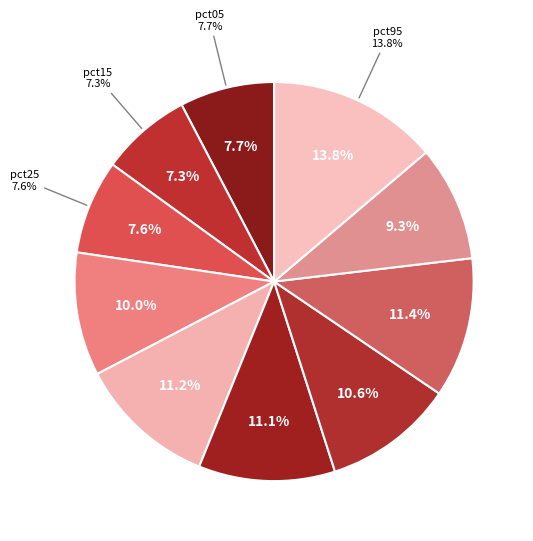

Is there a majority slice in this chart?

No